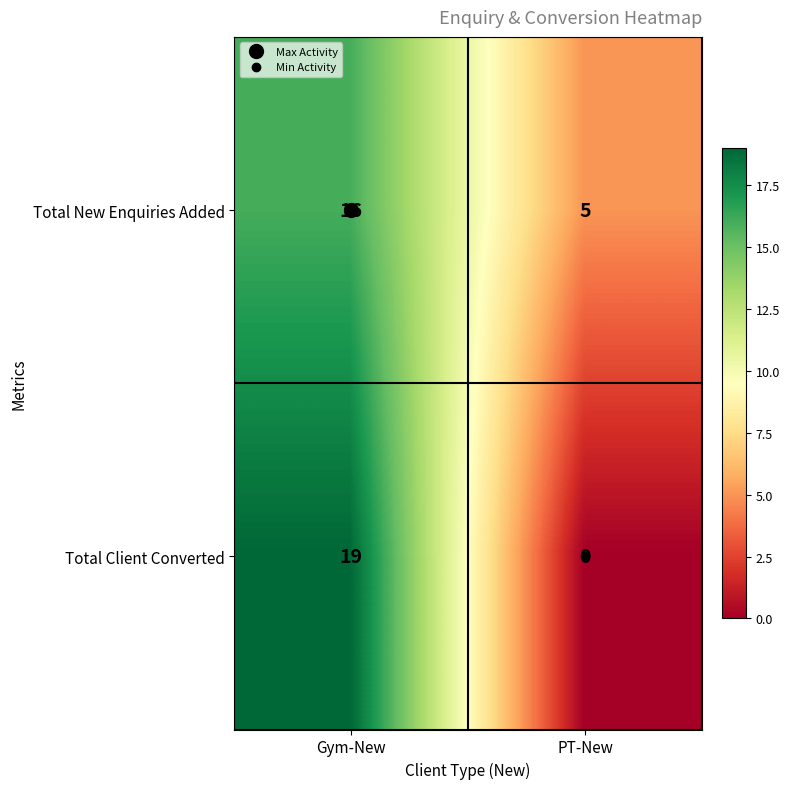

What is the sum of the Total New Enquiries Added values at PT-New and Gym-New?

21